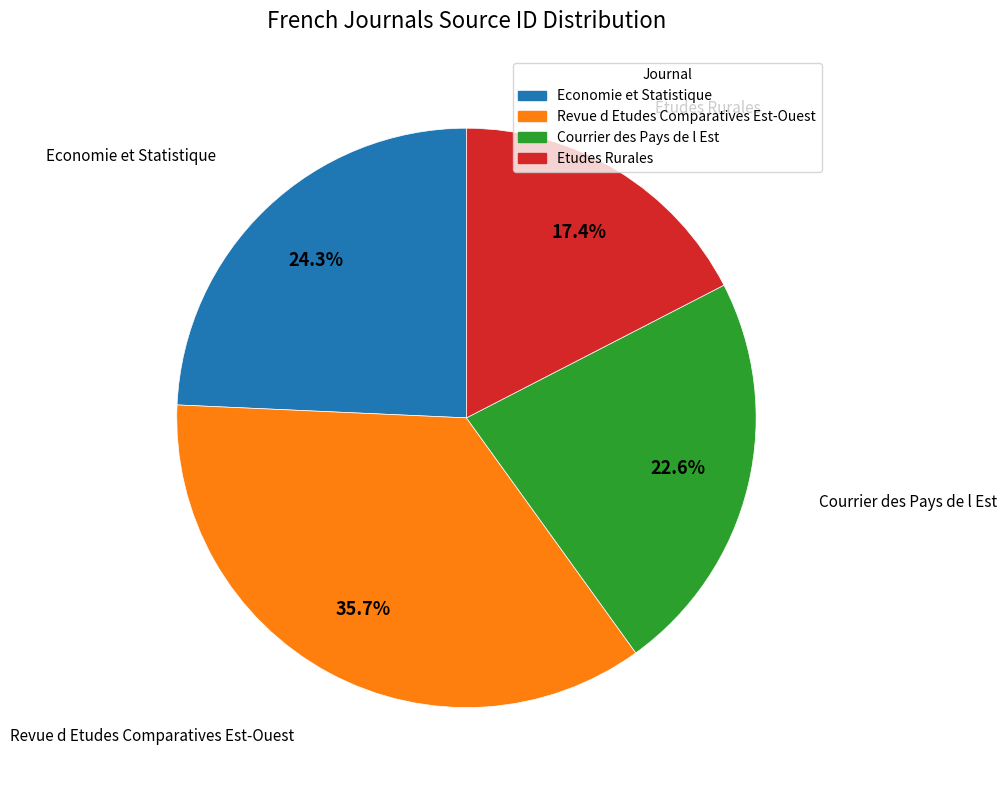

What percentage is the Courrier des Pays de l Est slice, to the nearest percent?

23%